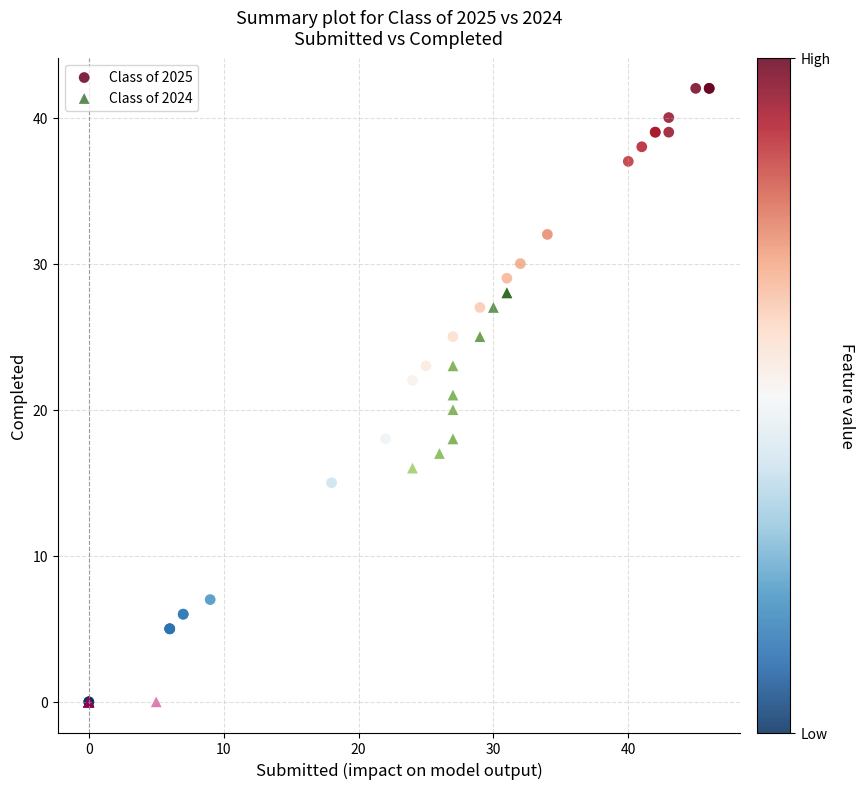

Which series reaches the maximum Y coordinate?

Class of 2025